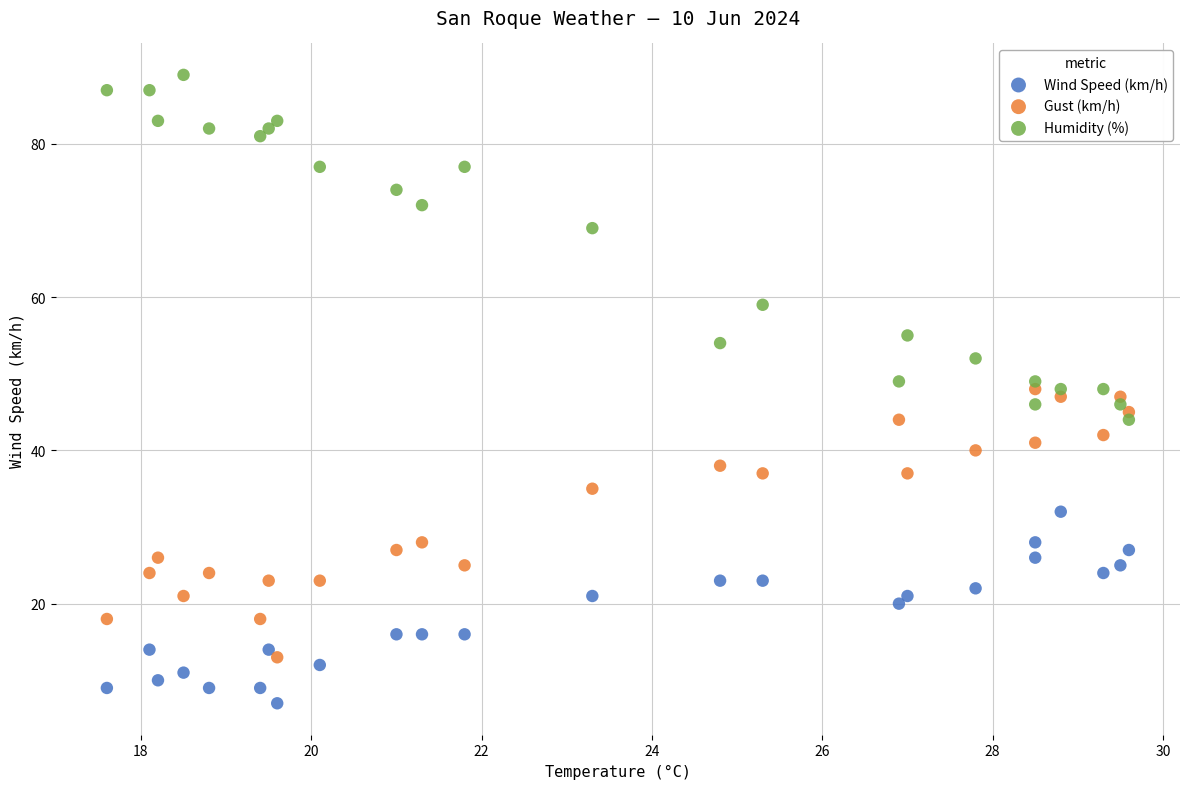

Which series has the largest Y range (max minus min)?

Humidity (%)